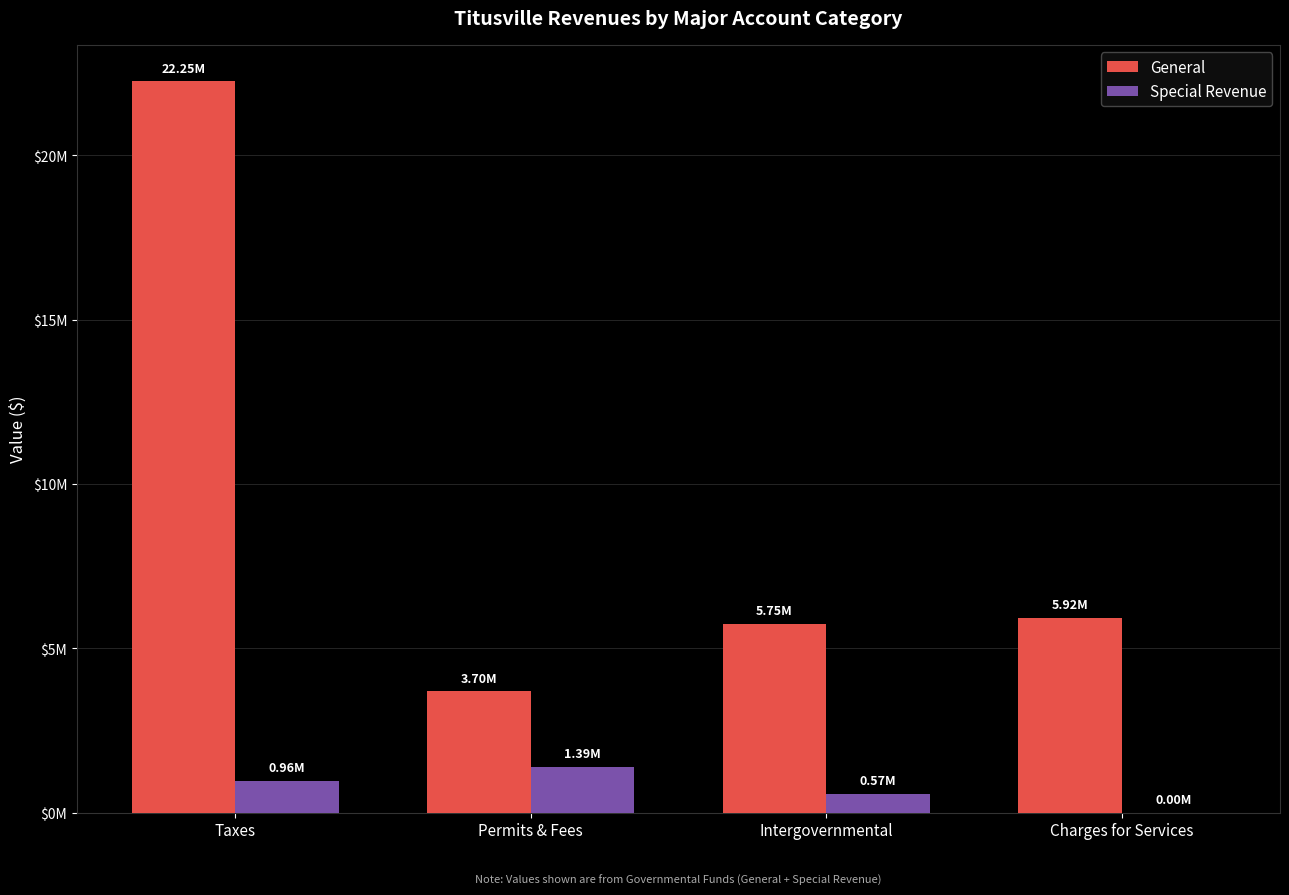

Reading left to right, transcribe all the data shown in this chart.

General: Taxes=22252154	Permits & Fees=3695073	Intergovernmental=5750557	Charges for Services=5924248
Special Revenue: Taxes=961910	Permits & Fees=1389912	Intergovernmental=570975	Charges for Services=0